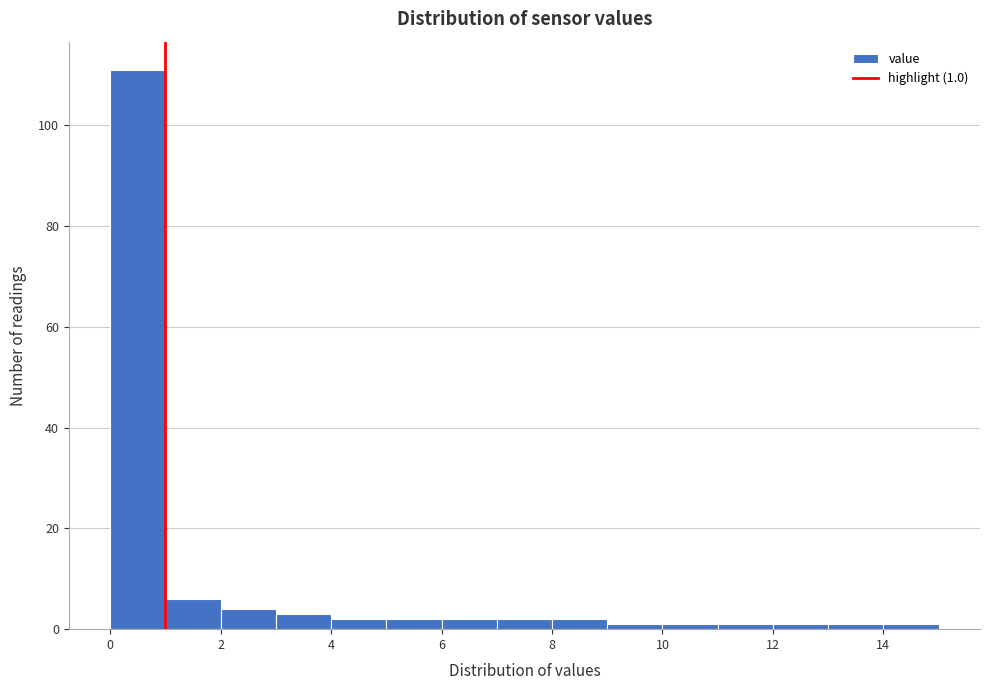

Which range on the x-axis has the tallest bar?

0 to 1